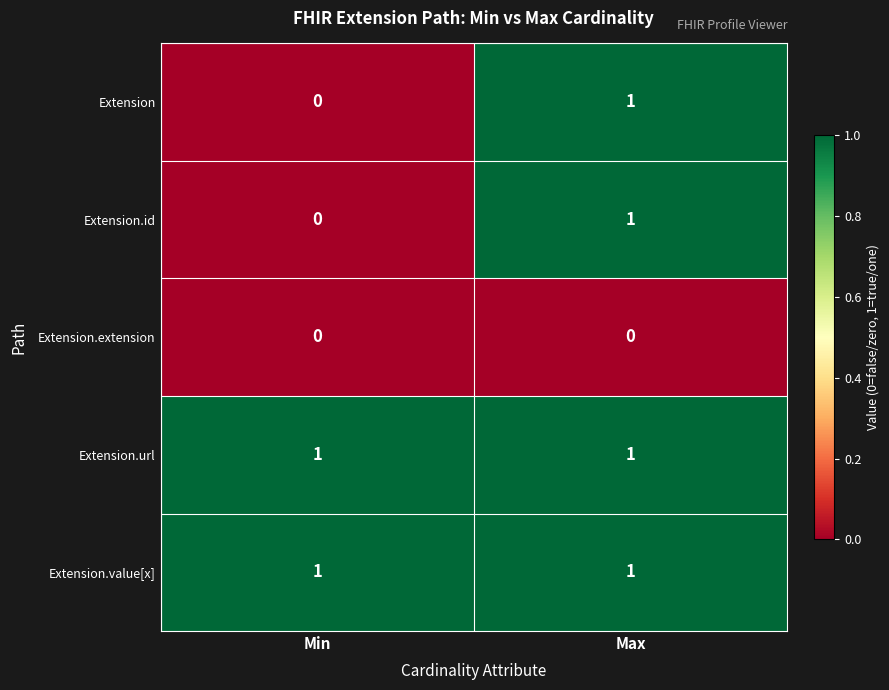

Is it true that Extension.extension equals 0 at Min?

True